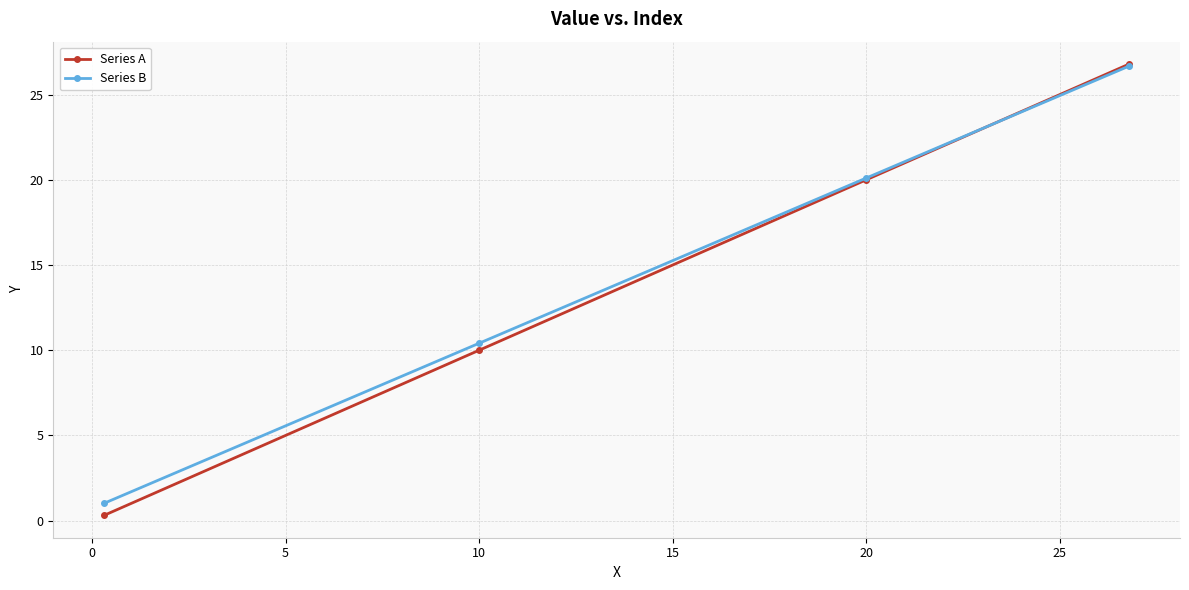

True or false: Series A has more than 2 points higher than both neighbors.

False